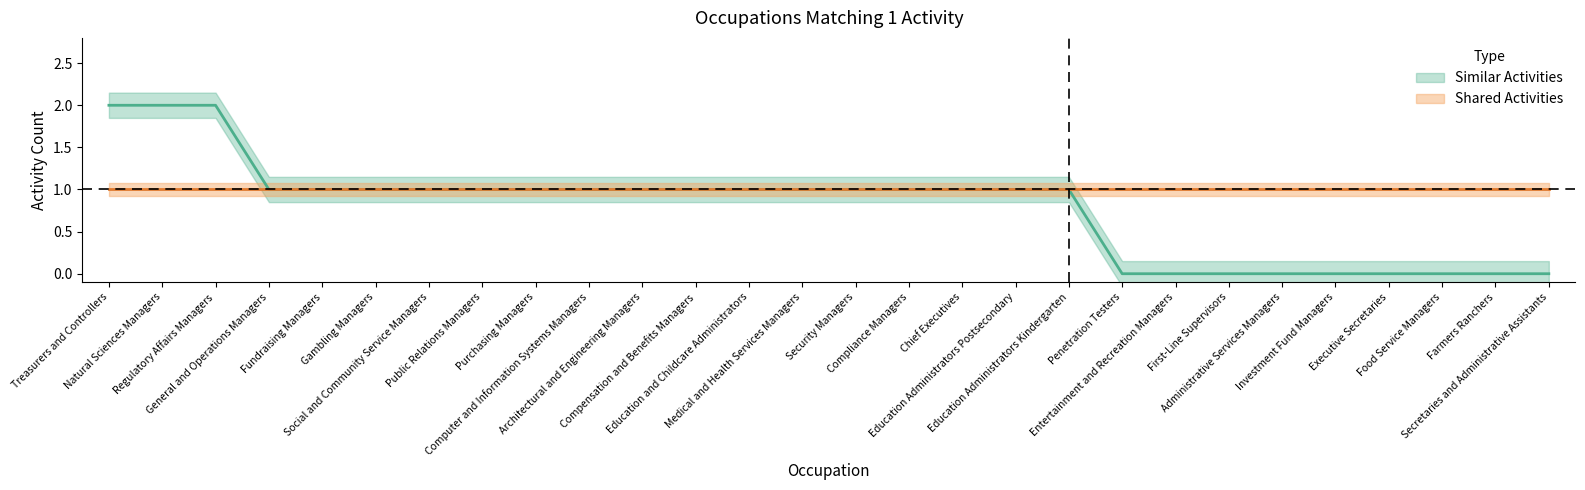

What is the value of the 13th point from the left?

1